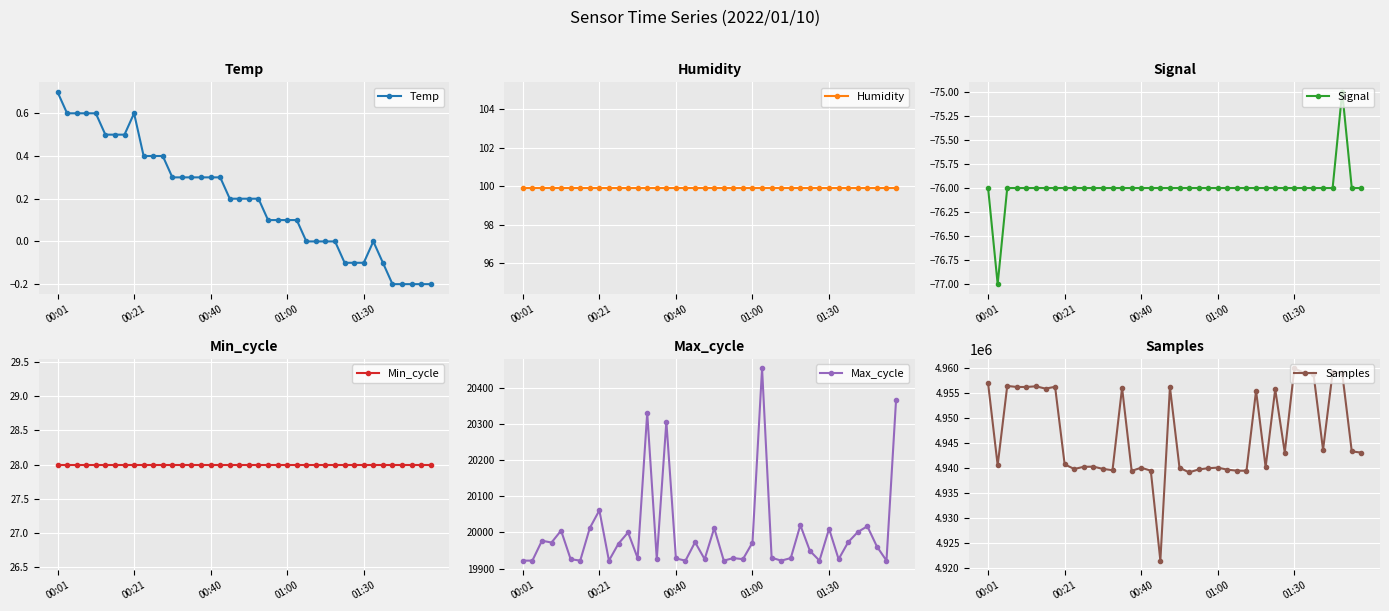

What are all the series names shown in the legend?

Temp, Humidity, Signal, Min_cycle, Max_cycle, Samples